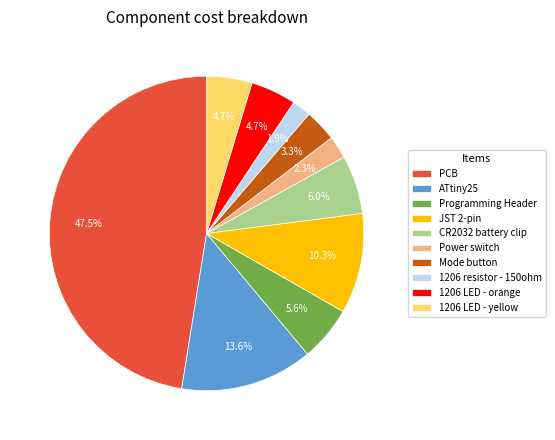

Which slice is the largest?

PCB